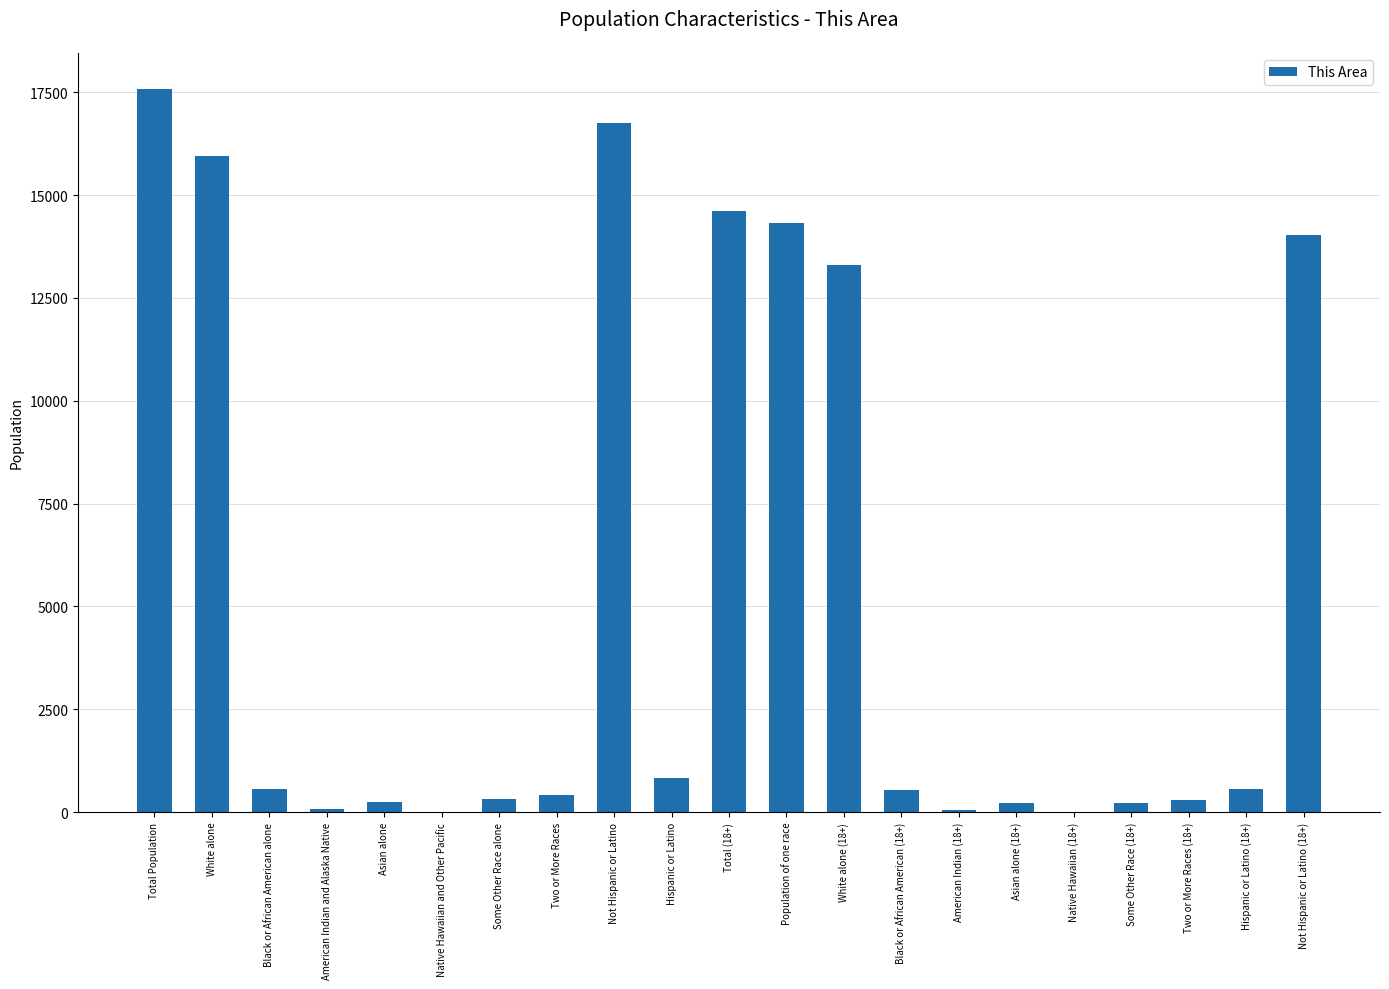

What is the average value?

5280